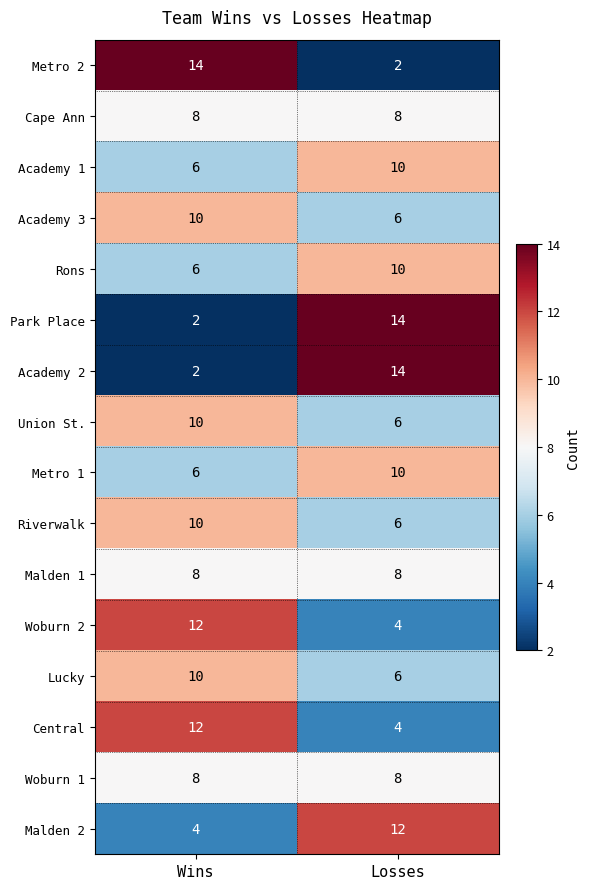

What is the greatest value displayed?

14